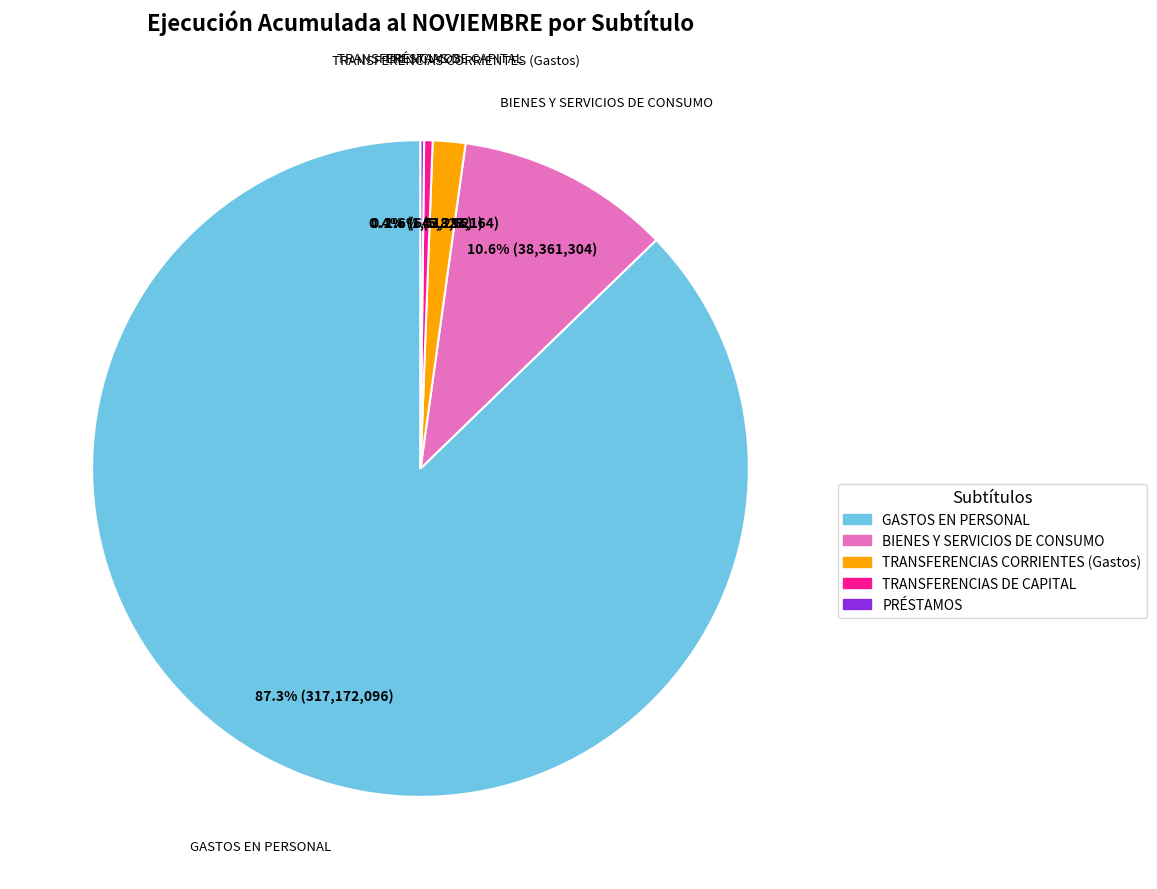

What is the ratio of the value at TRANSFERENCIAS CORRIENTES (Gastos) to the value at TRANSFERENCIAS DE CAPITAL?

3.8